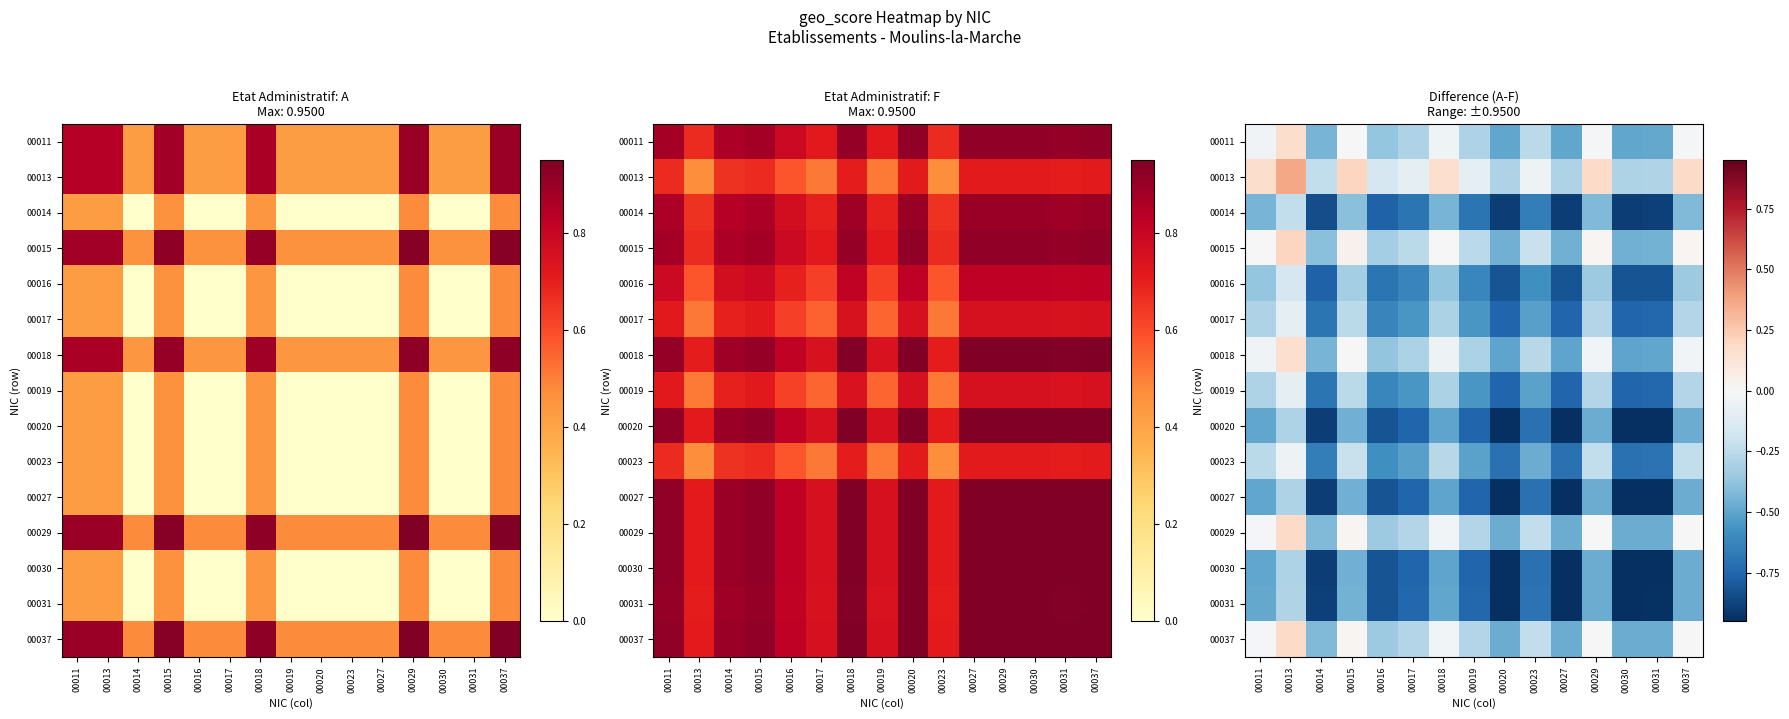

Count the number of categories in the chart.

15